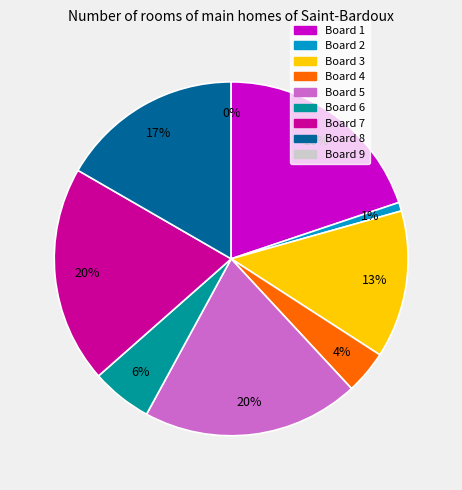

Which category has the biggest portion of the pie?

Board 1